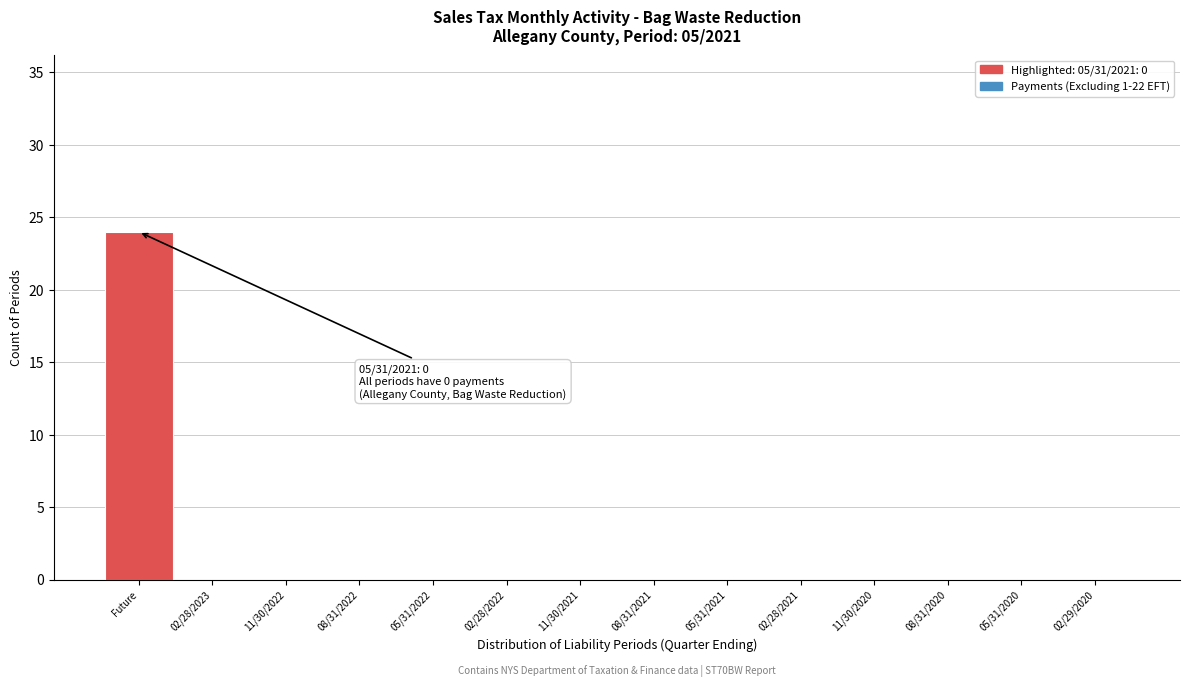

Reading left to right, extract all data points from this chart.

Future=24	02/28/2023=0	11/30/2022=0	08/31/2022=0	05/31/2022=0	02/28/2022=0	11/30/2021=0	08/31/2021=0	05/31/2021=0	02/28/2021=0	11/30/2020=0	08/31/2020=0	05/31/2020=0	02/29/2020=0